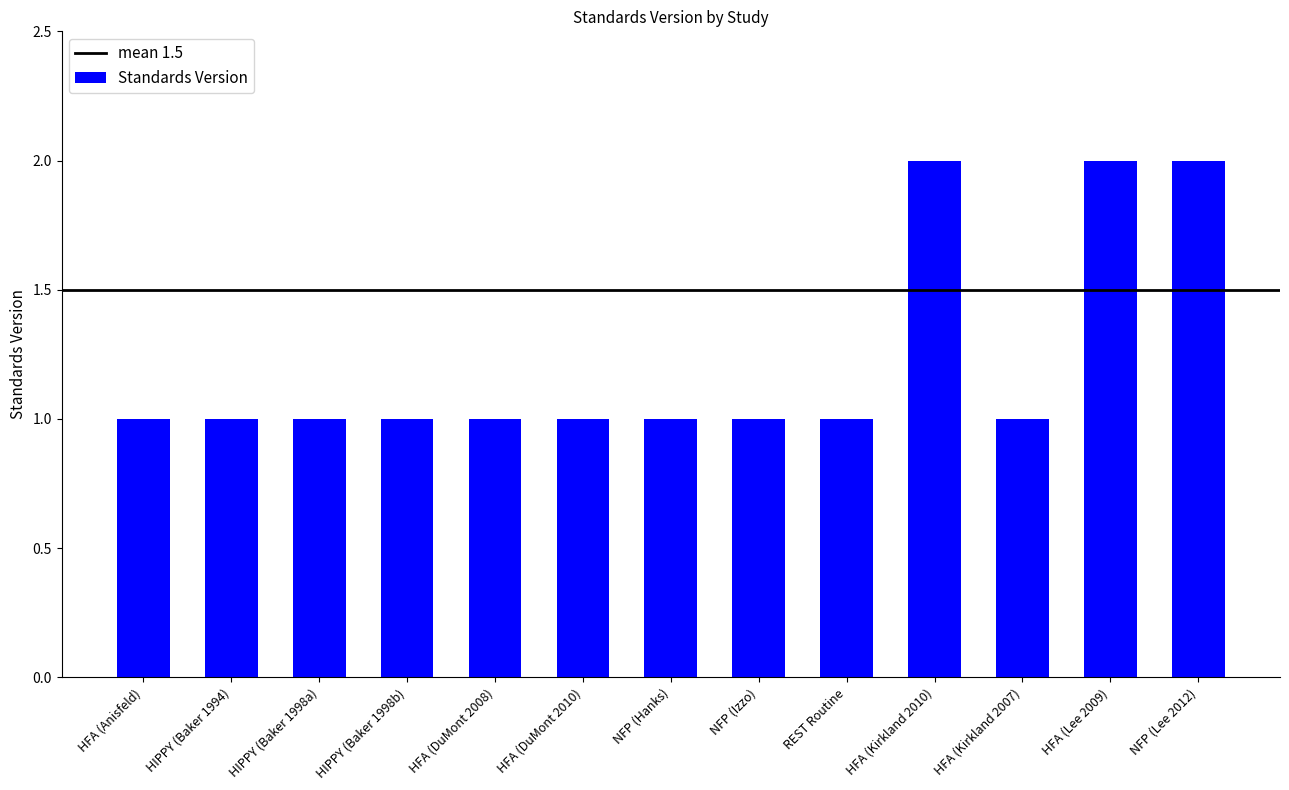

What is the maximum value shown in the chart?

2